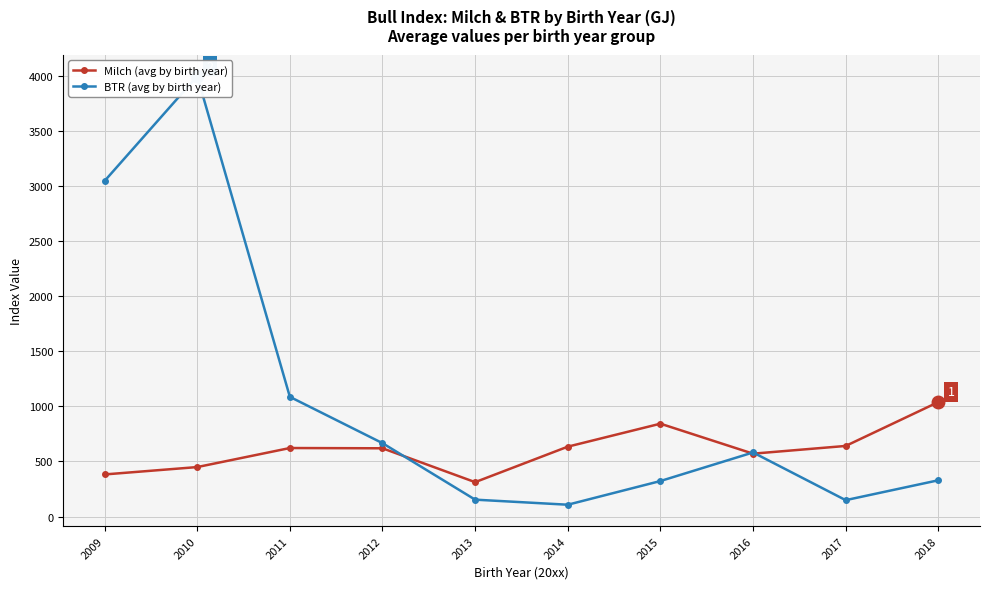

True or false: BTR (avg by birth year) and Milch (avg by birth year) cross at least once.

True